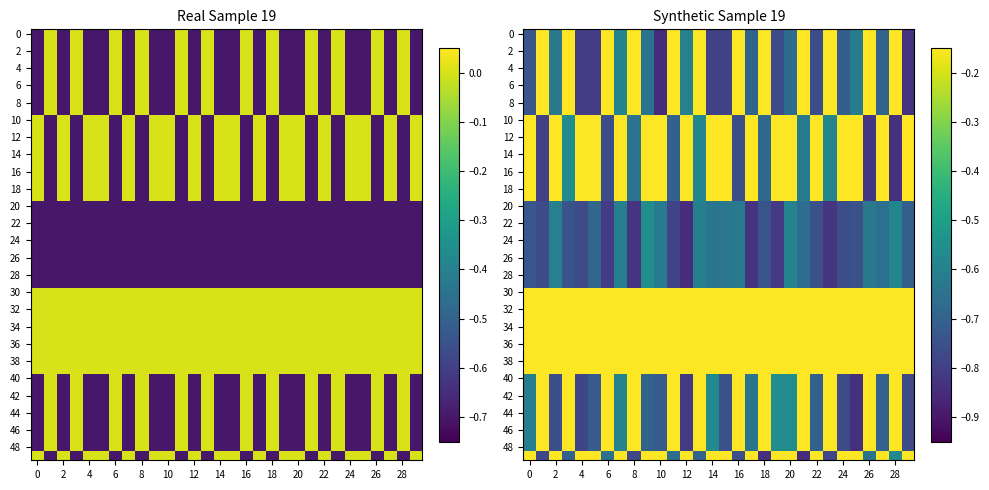

How many data points in 0 are less than 0?

18